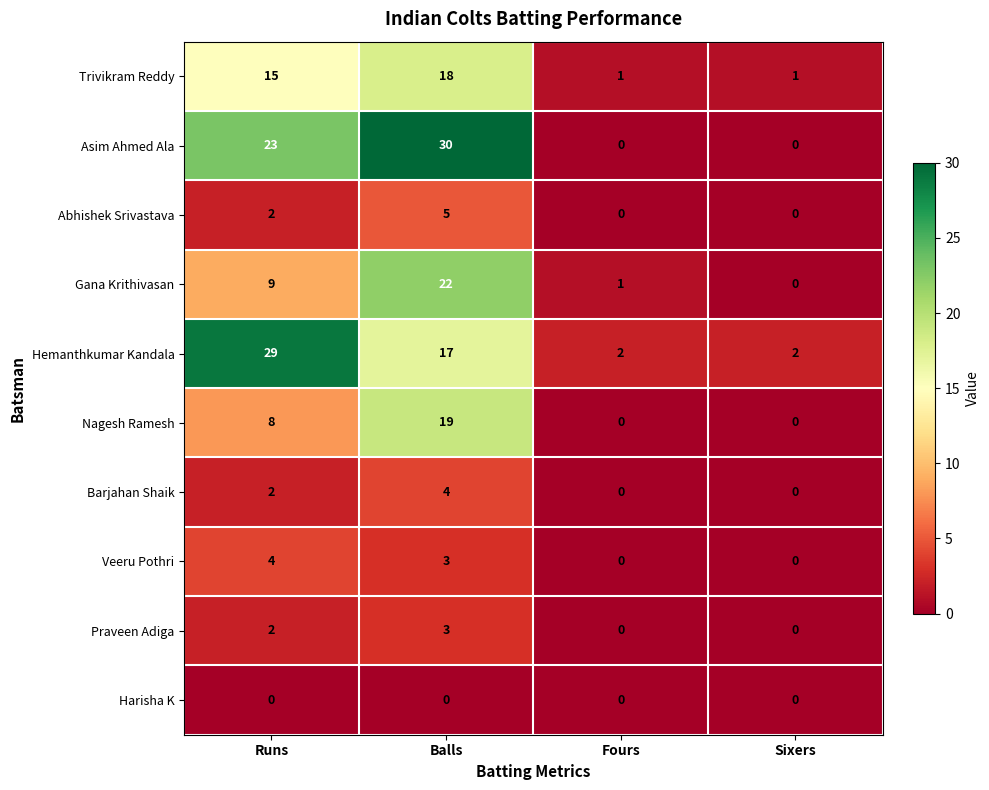

What is the maximum value for Praveen Adiga?

3